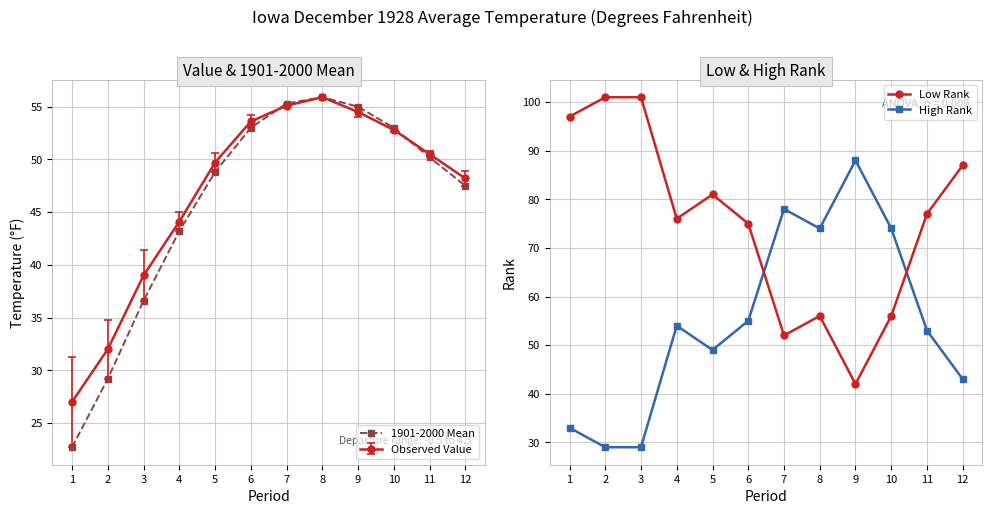

What is the difference between the maximum and minimum values?

33.2